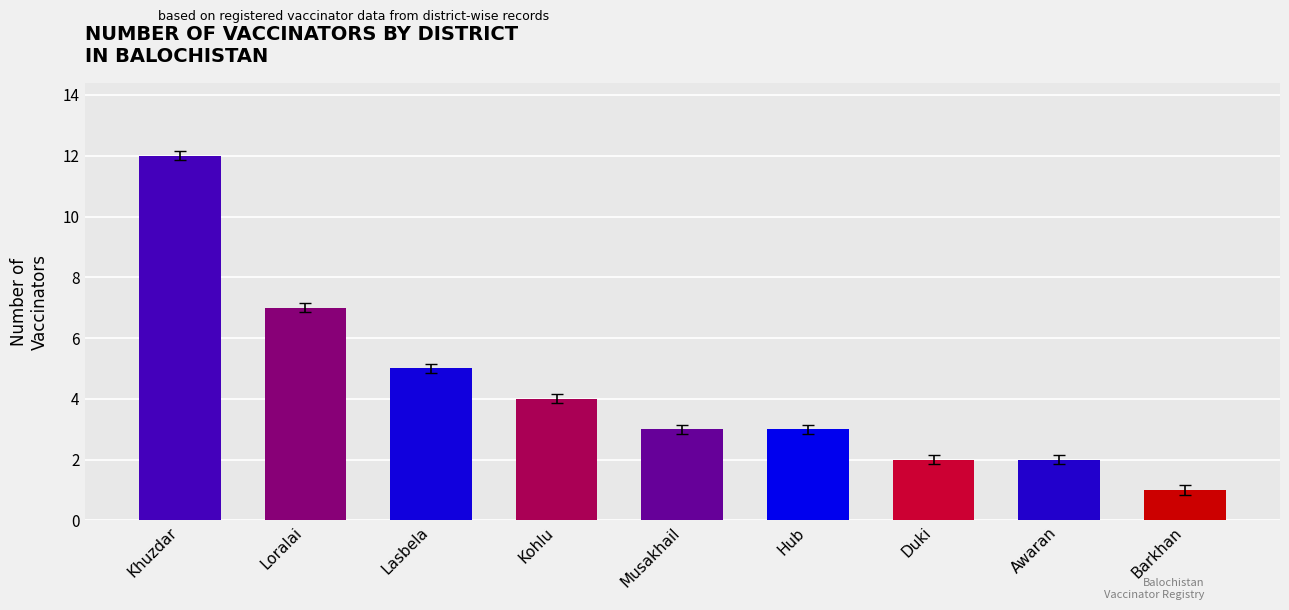

What is the average value?

4